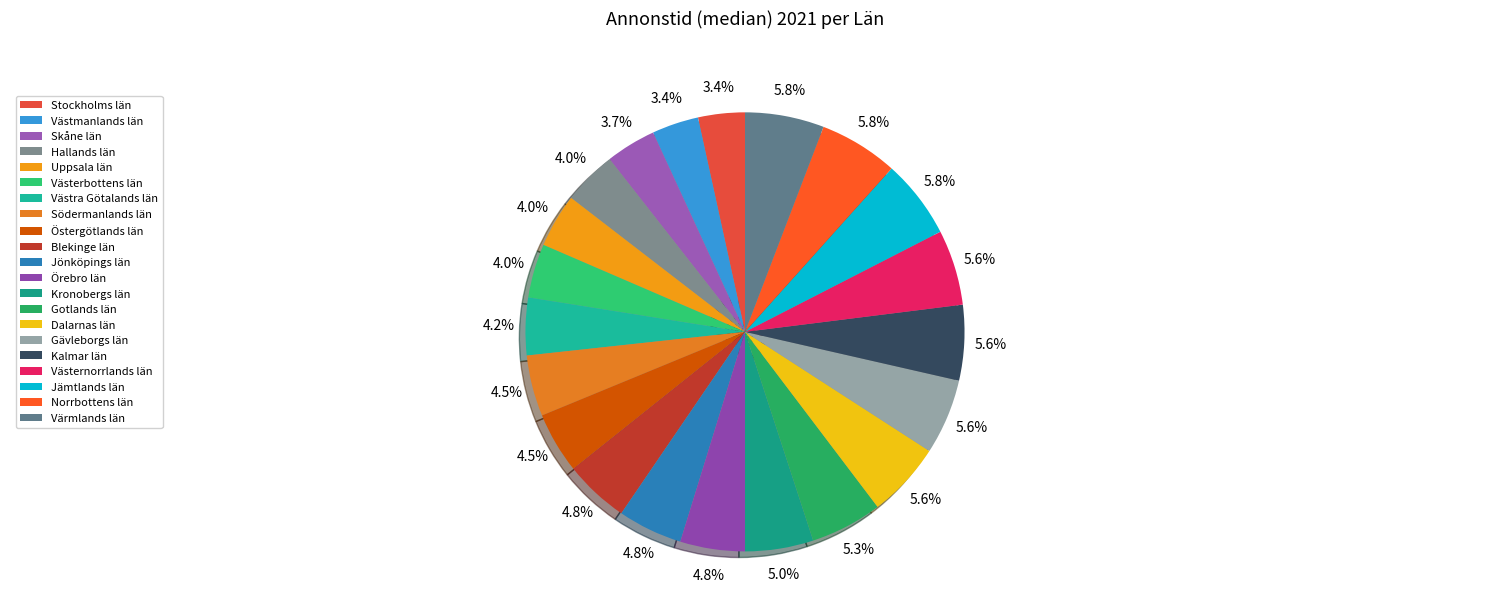

To the nearest percent, what is the average slice percentage?

5%